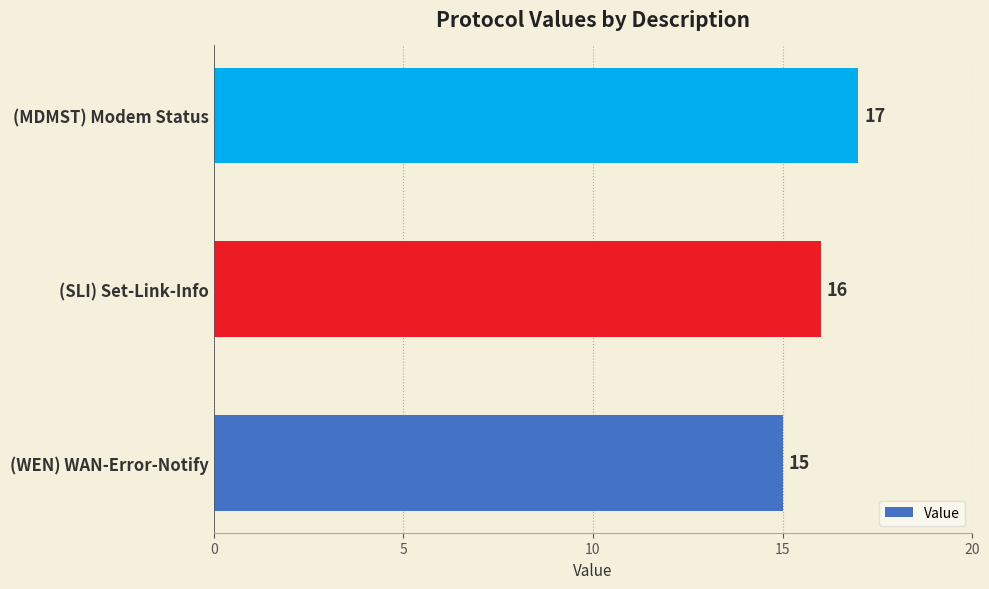

What is the smallest value displayed?

15